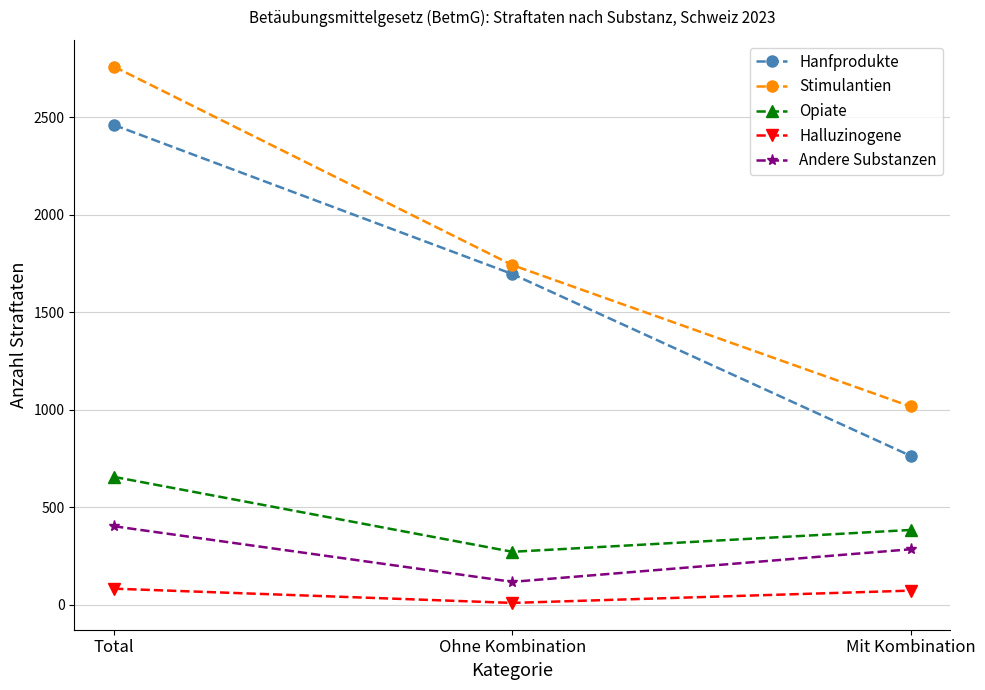

Between Ohne Kombination and Mit Kombination, which series saw the biggest shift?

Hanfprodukte